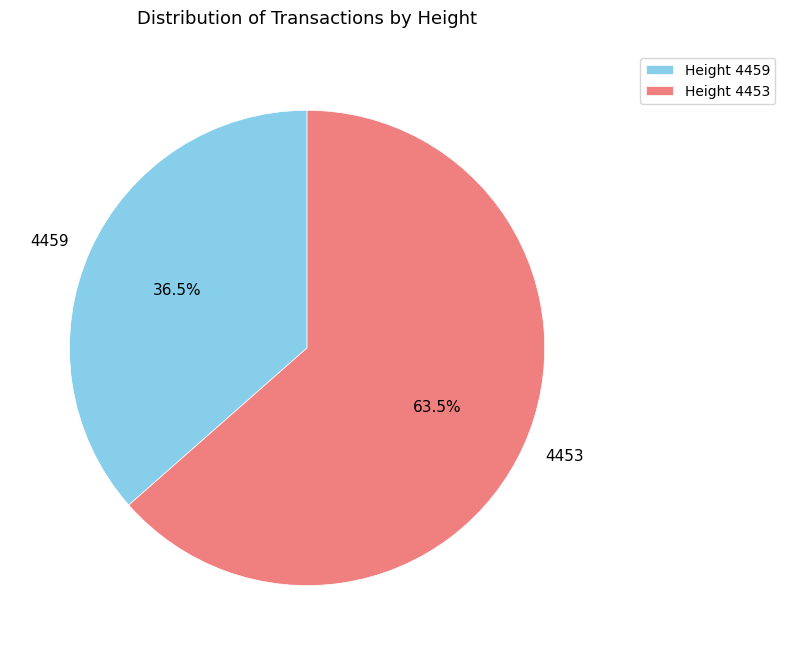

Is there any slice that represents more than half of the pie?

Yes